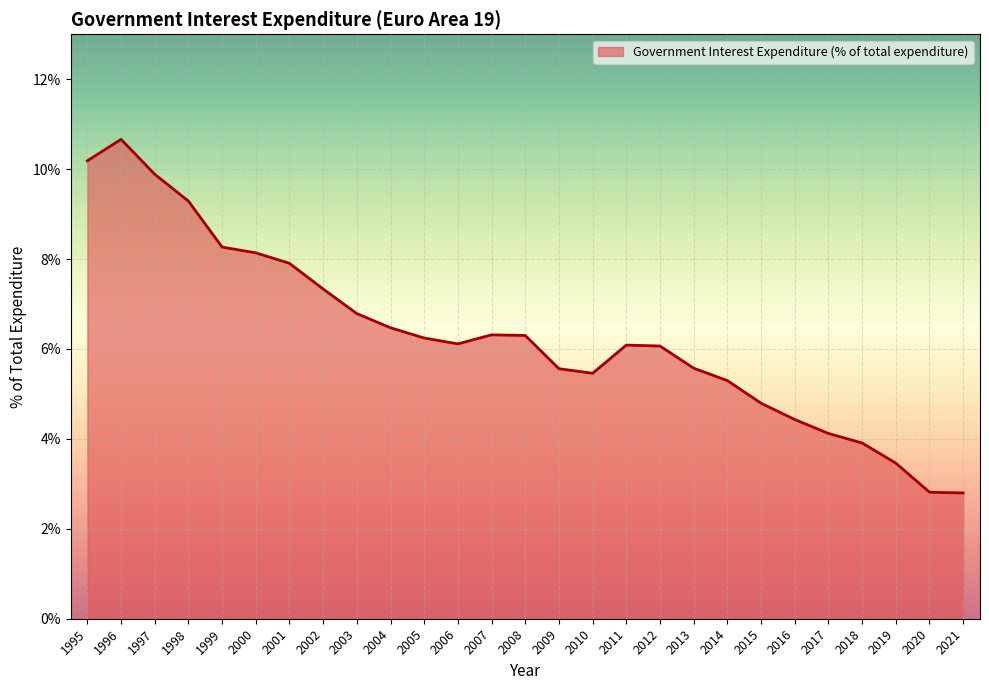

At which category does the chart reach its peak across all series?

1996